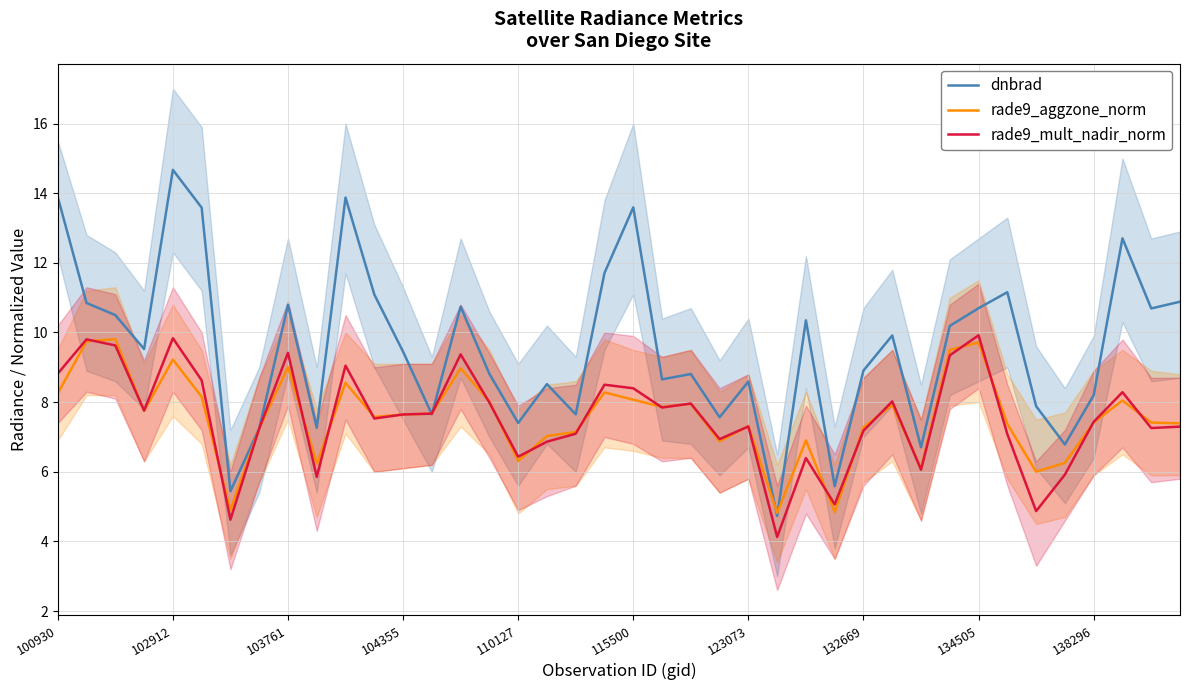

True or false: rade9_aggzone_norm and dnbrad cross at least once.

True